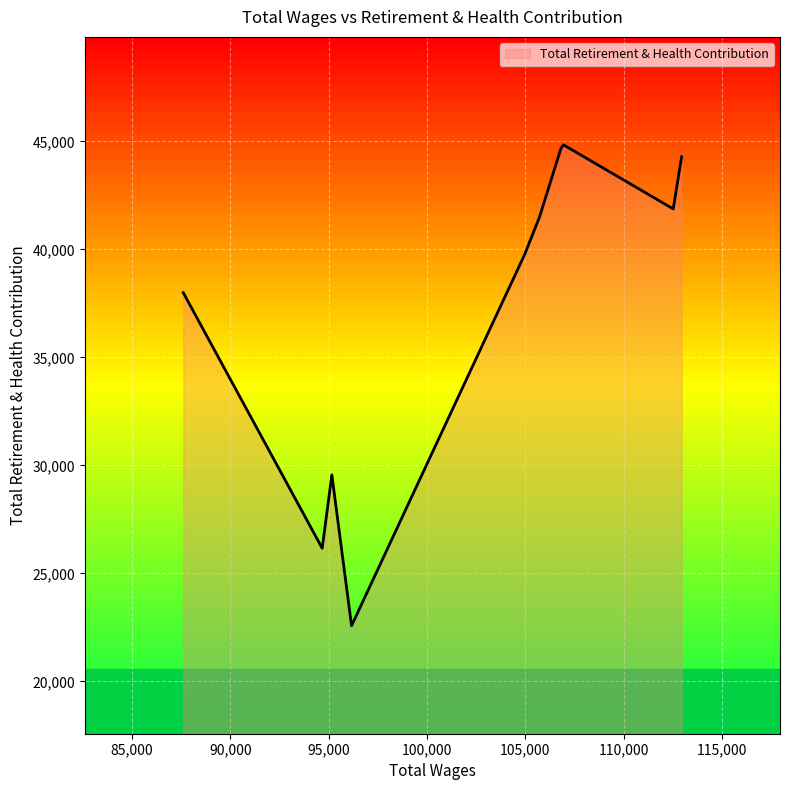

What is the difference between the maximum and minimum values?

22259